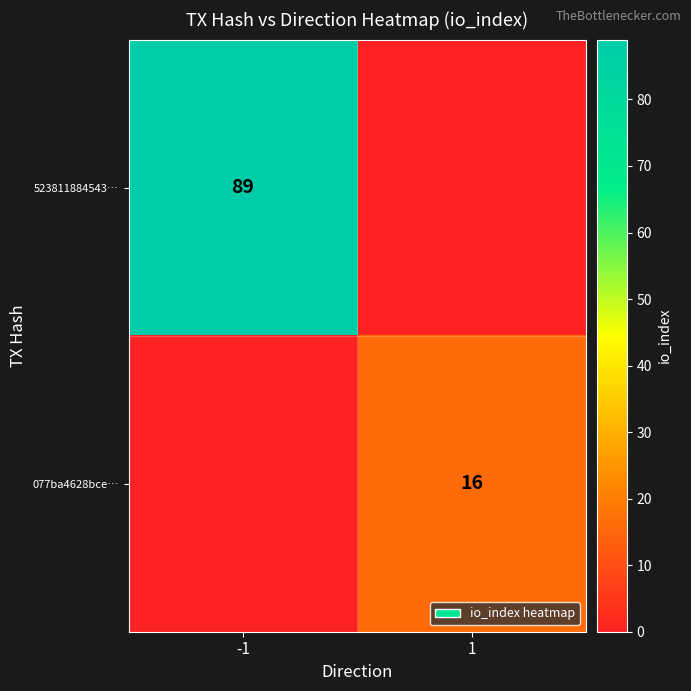

The 523811884543… series shows 25 at -1. True or false?

False